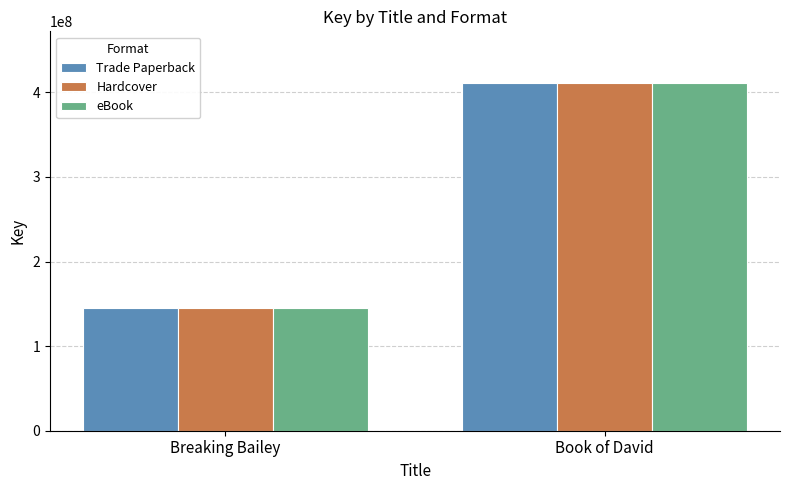

What is the difference between the Trade Paperback values at Book of David and Breaking Bailey?

265223059